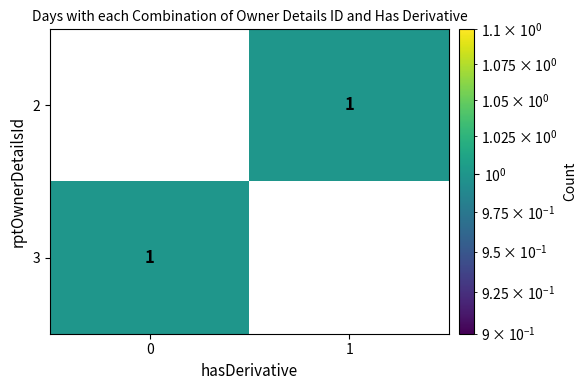

What is the difference between the highest and lowest values at 0?

1